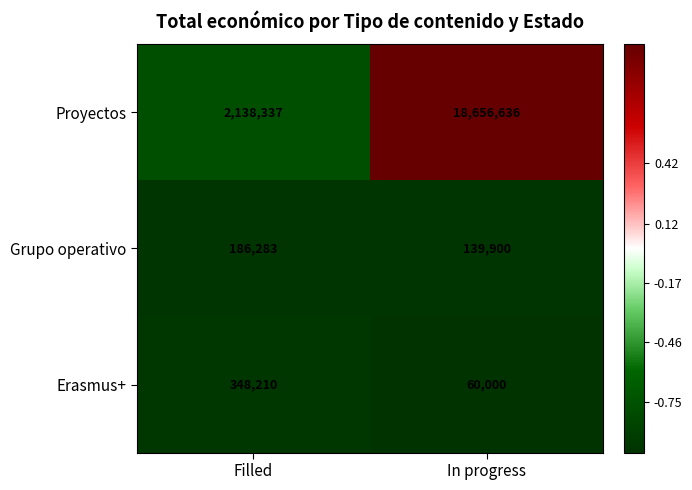

Where is Grupo operativo nearest to the value 163091?

In progress